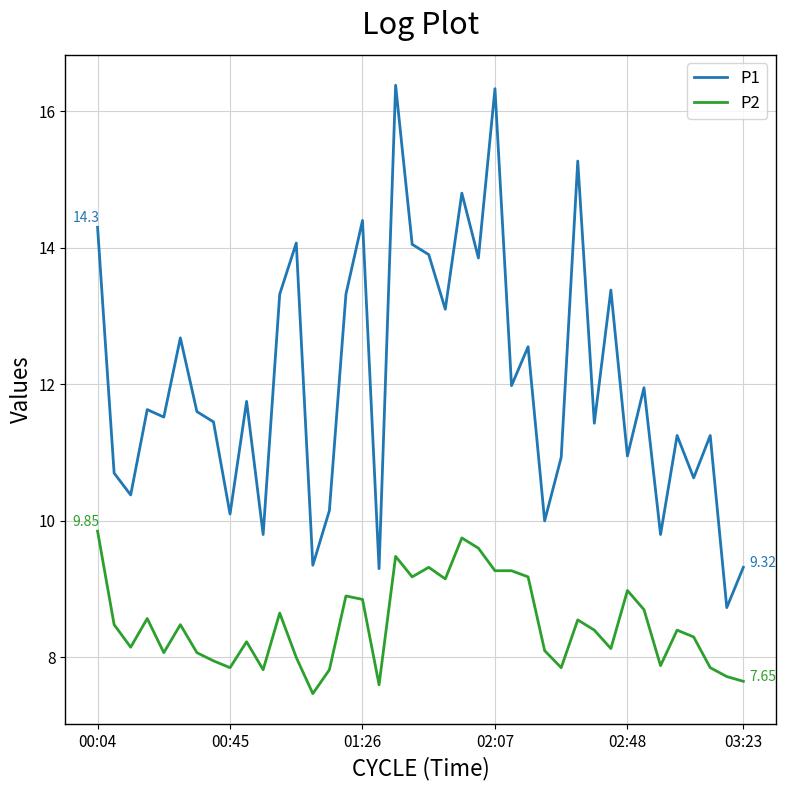

True or false: P1 and P2 intersect in this chart.

False